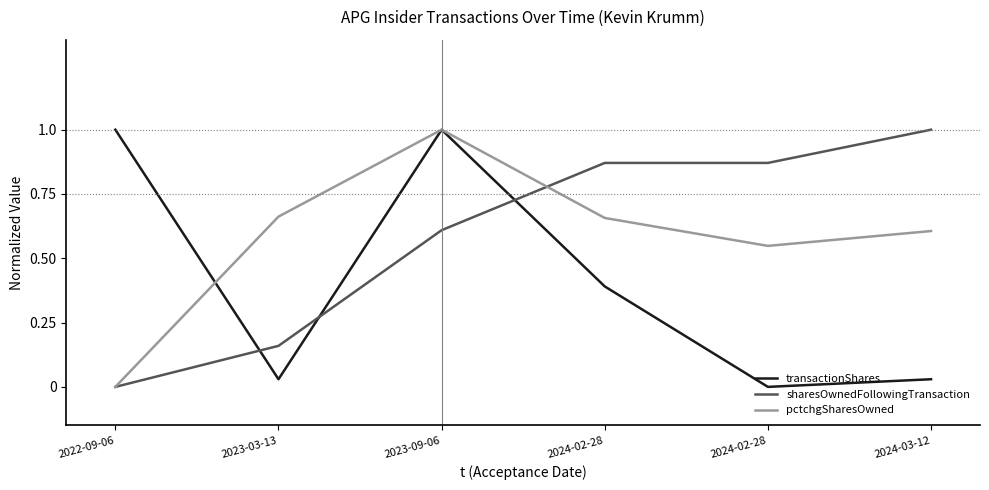

At which label is transactionShares closest to 0?

2024-02-28